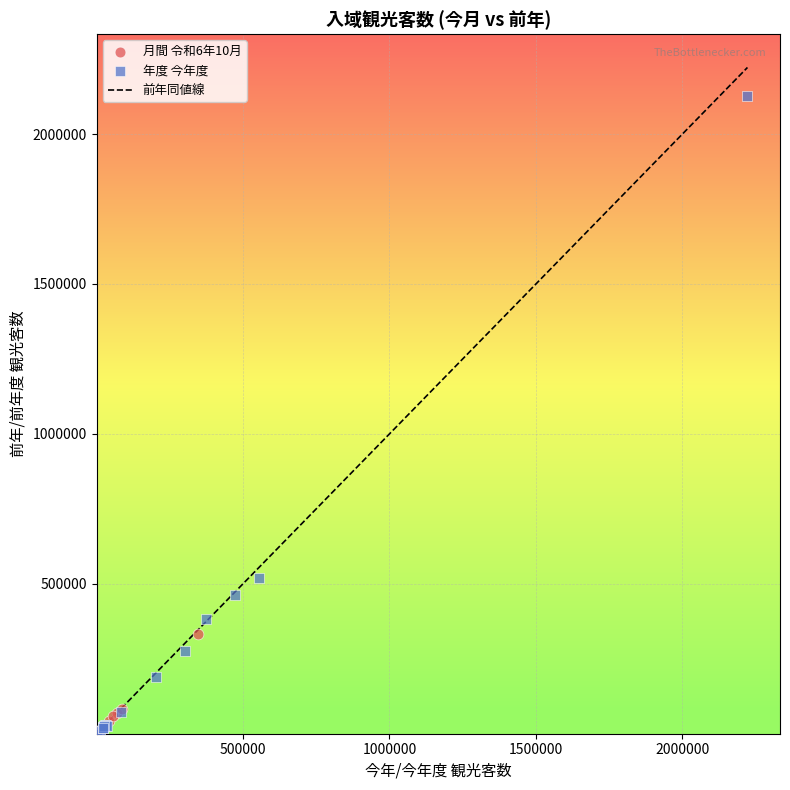

Which series has the widest spread of Y values?

年度 今年度